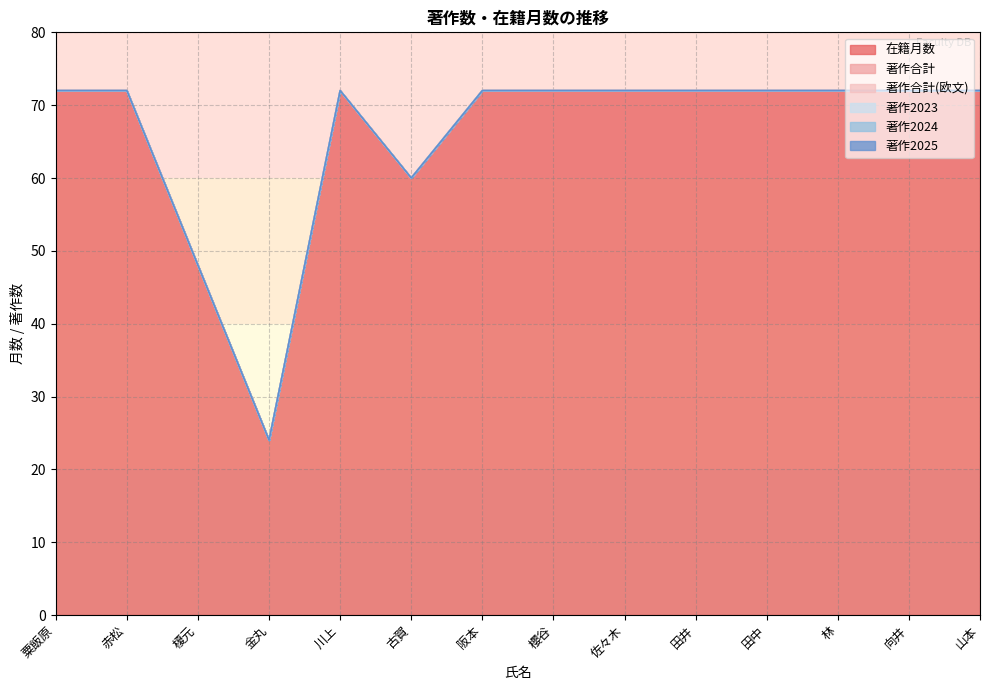

At which label is 著作2023 closest to 0?

粟飯原